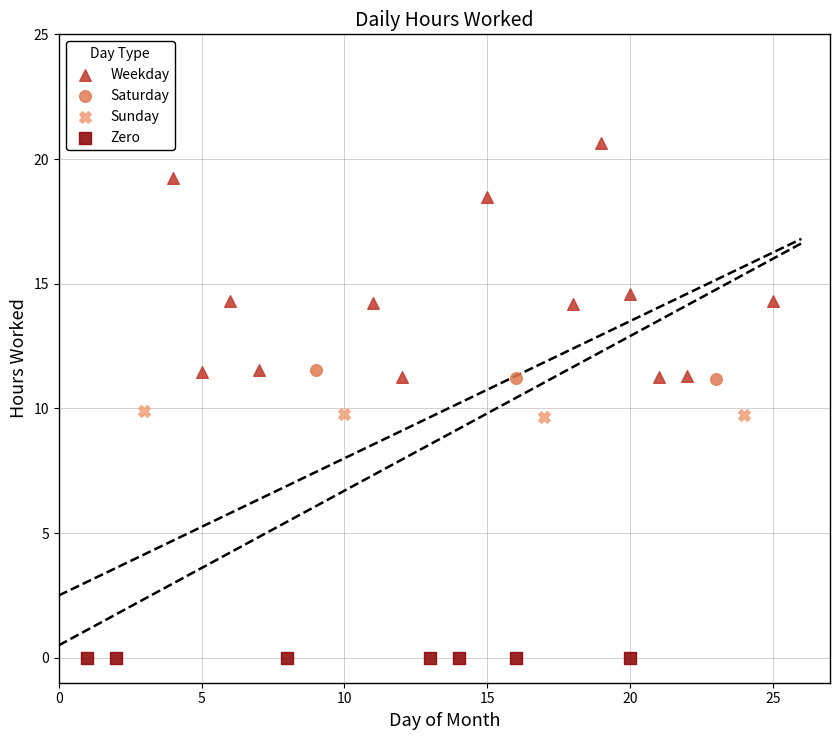

Which series contains the lowest Y value?

Zero